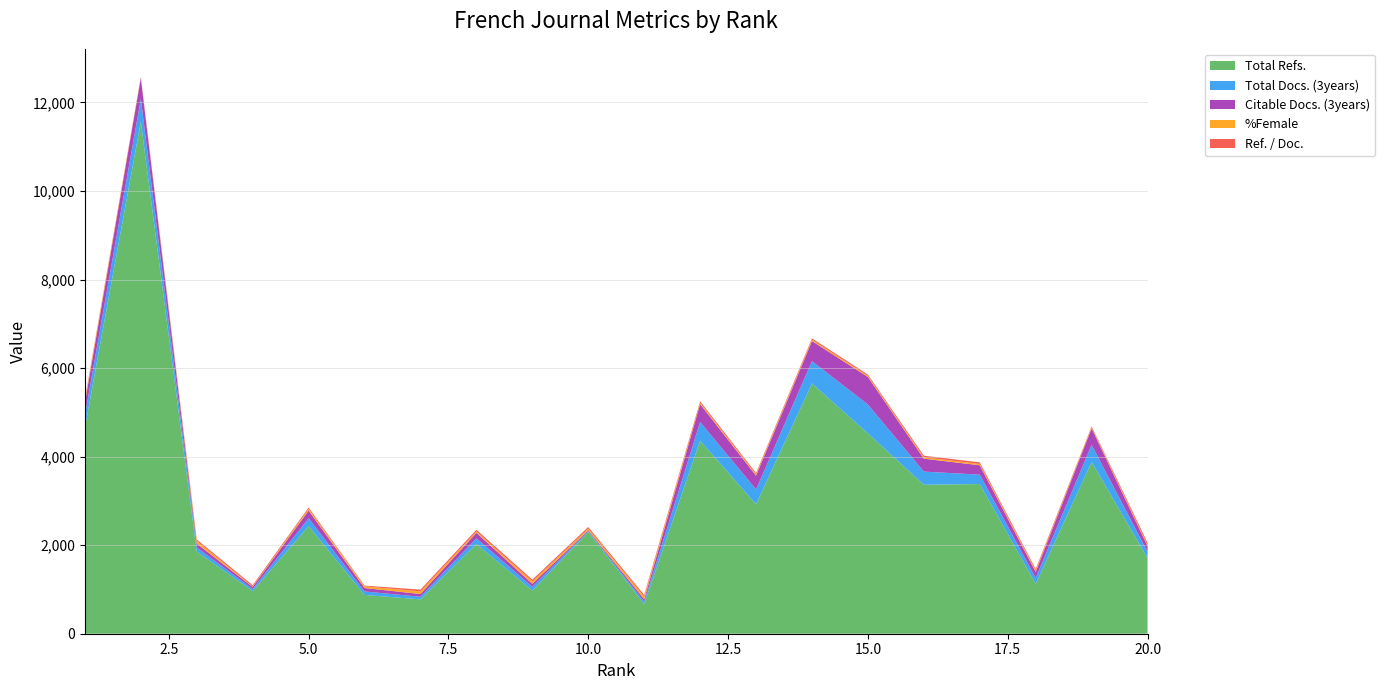

Reading right to left, list all the values displayed in this chart.

Total Docs. (3years): 20=140	19=387	18=136	17=212	16=297	15=653	14=503	13=334	12=423	11=53	10=20	9=85	8=129	7=61	6=78	5=176	4=46	3=92	2=514	1=284
Citable Docs. (3years): 20=133	19=371	18=135	17=212	16=292	15=622	14=455	13=311	12=404	11=53	10=20	9=67	8=124	7=61	6=78	5=174	4=46	3=84	2=469	1=284
Total Refs.: 20=1707	19=3880	18=1124	17=3381	16=3365	15=4524	14=5653	13=2925	12=4359	11=671	10=2298	9=975	8=2026	7=775	6=876	5=2431	4=964	3=1857	2=11567	1=4651
%Female: 20=29	19=22	18=30	17=31	16=31	15=27	14=30	13=28	12=32	11=64	10=36	9=57	8=31	7=61	6=39	5=42	4=10	3=62	2=16	1=67
Ref. / Doc.: 20=46	19=22	18=34	17=35	16=36	15=27	14=30	13=31	12=32	11=35	10=36	9=37	8=37	7=38	6=16	5=27	4=30	3=33	2=16	1=22